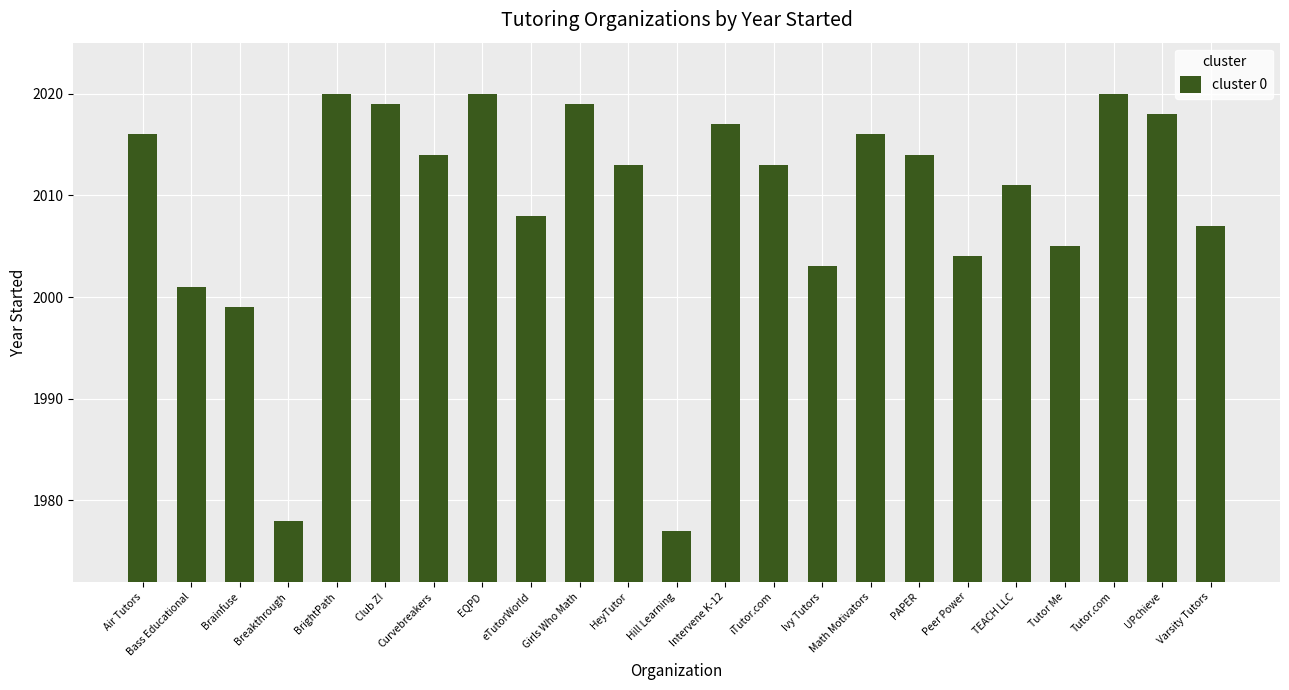

Which has a higher value, Curvebreakers or Tutor Me?

Curvebreakers